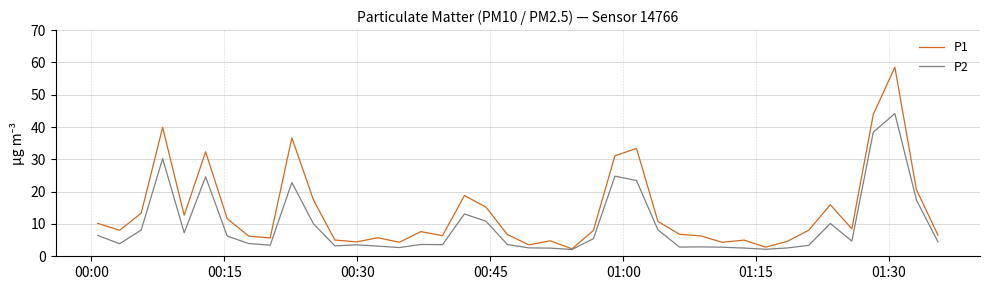

What is the difference between the maximum and minimum values in the P2 series?

42.1